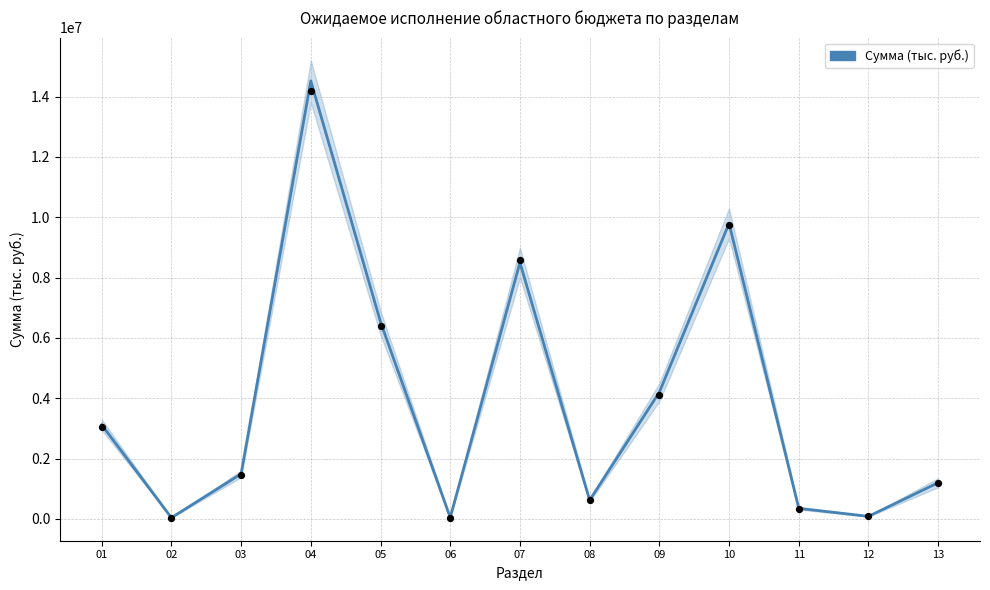

What is the change in value from 07 to 09?

-4300000.0